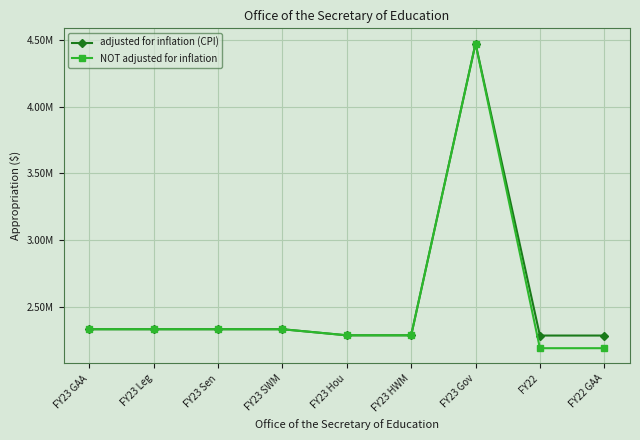

Which series has the largest total across all categories?

adjusted for inflation (CPI)